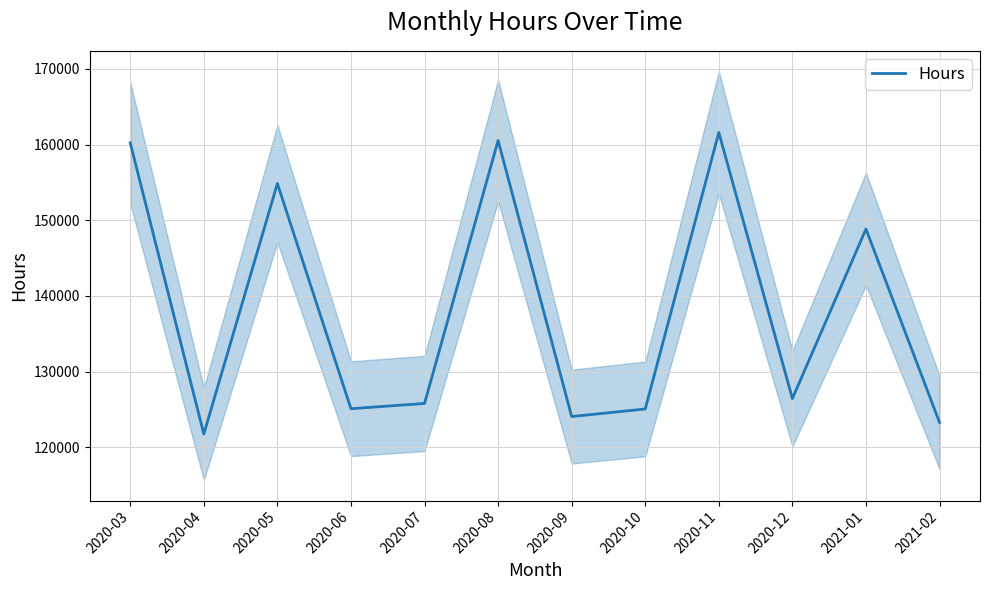

What is the label of the 6th point from the right?

2020-09